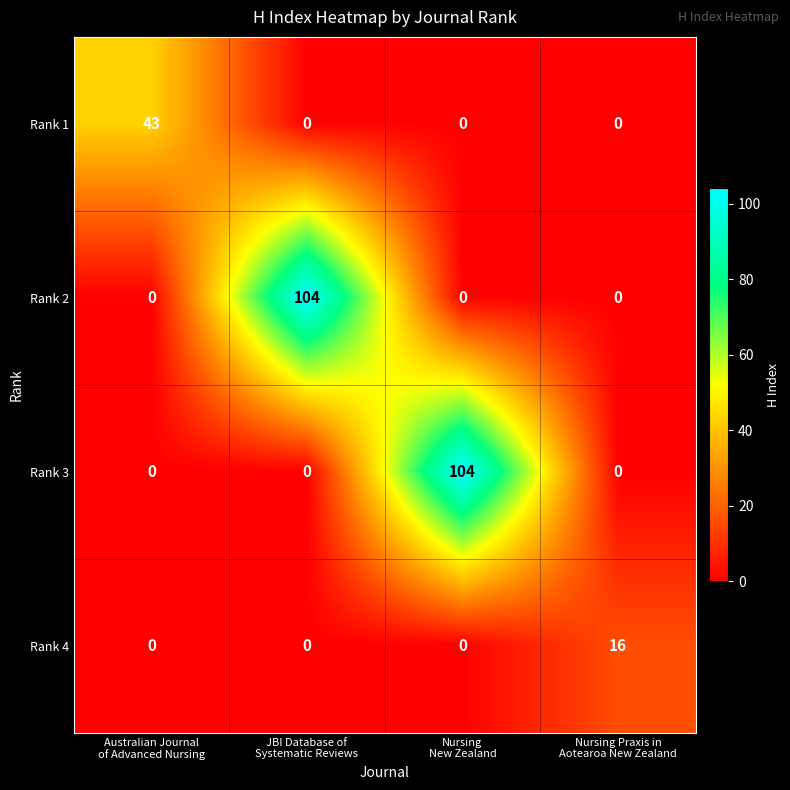

Reading left to right, what are all the values shown in this chart?

Rank 1: 43	0	0	0
Rank 2: 0	104	0	0
Rank 3: 0	0	104	0
Rank 4: 0	0	0	16